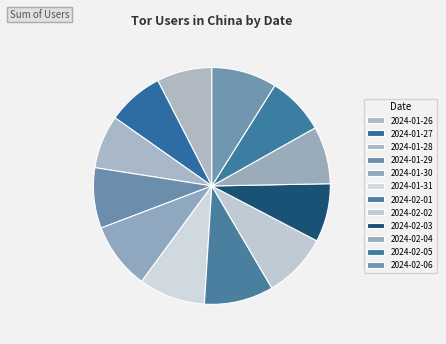

Which slice is the smallest?

2024-01-28